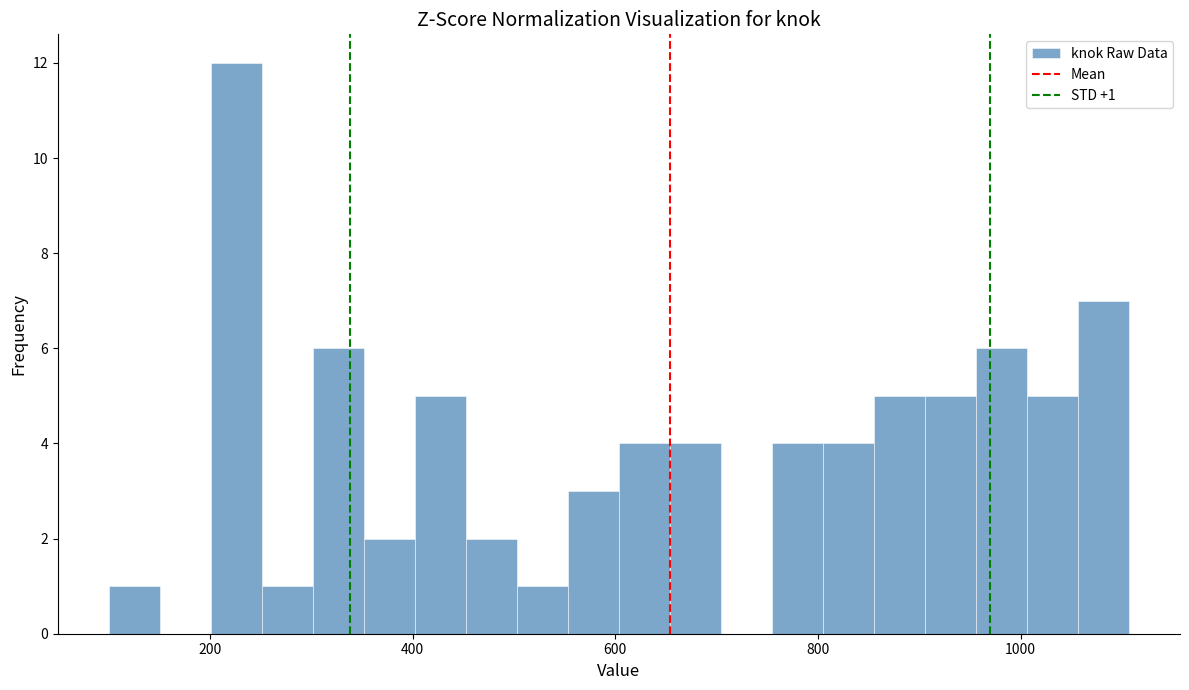

Read against the x-axis, roughly where is the centre of the tallest bar?

220